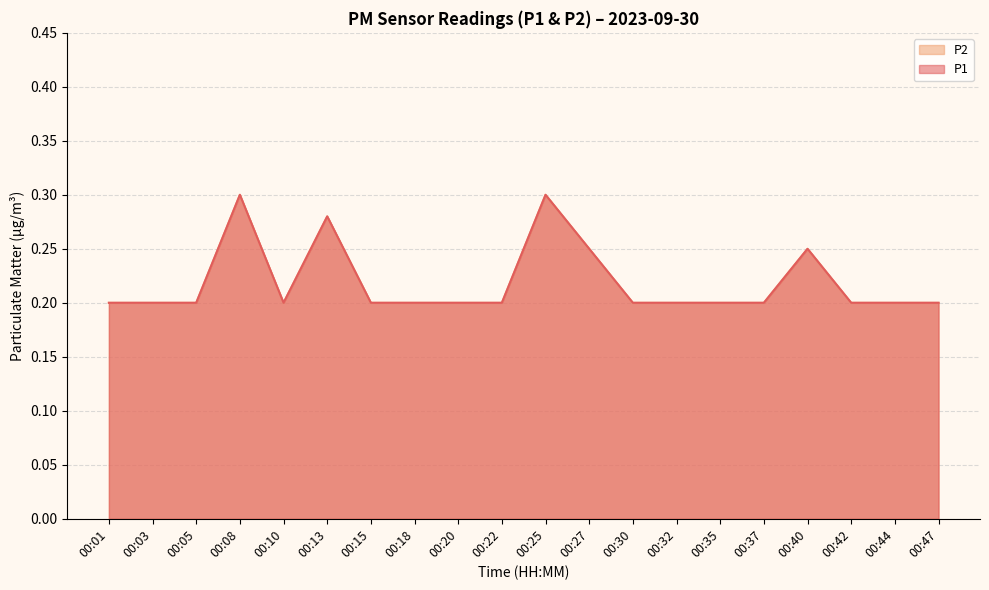

In P1, how many points are higher than both neighbors (excluding endpoints)?

4